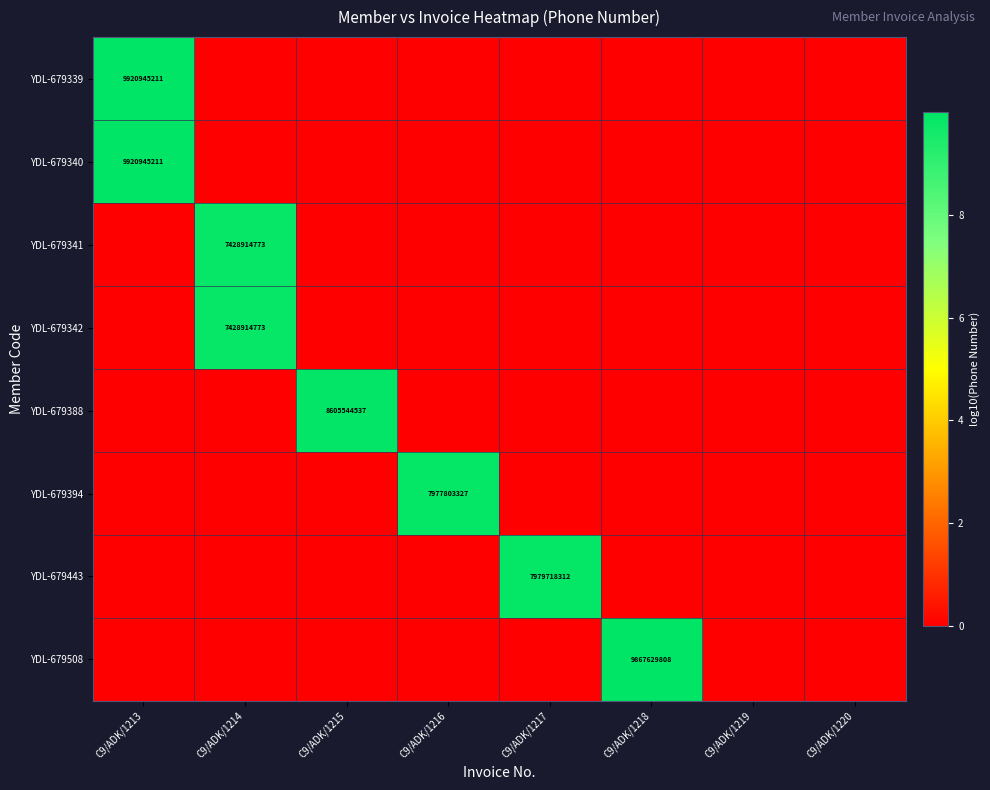

Which label corresponds to the smallest value in the chart?

C9/ADK/1214